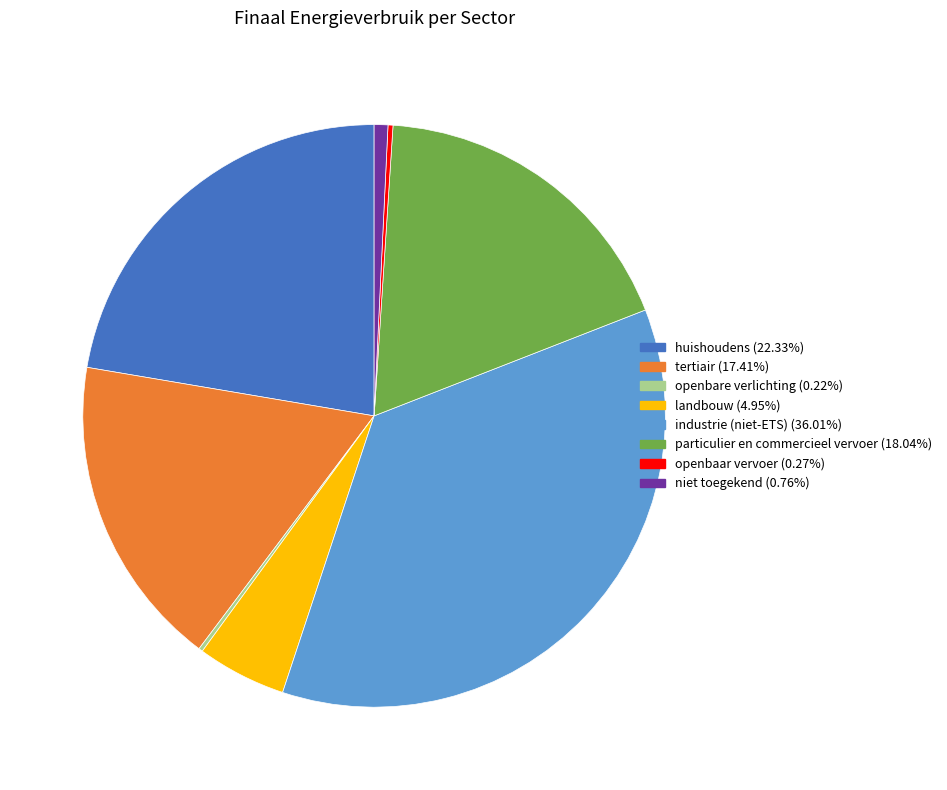

Is the sum of landbouw and industrie (niet-ETS) greater than half?

No